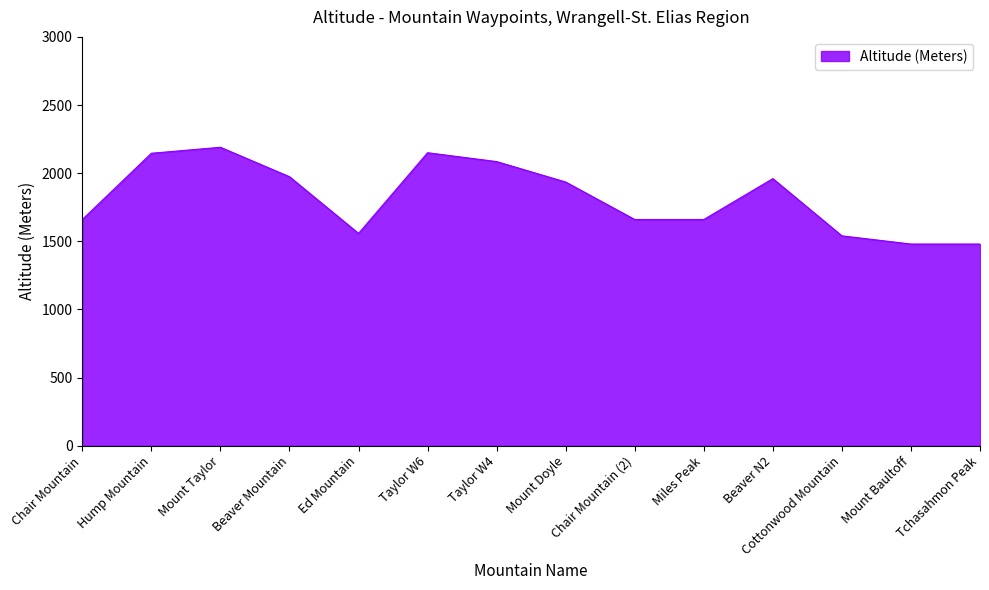

At which label does the data first exceed 1935?

Hump Mountain